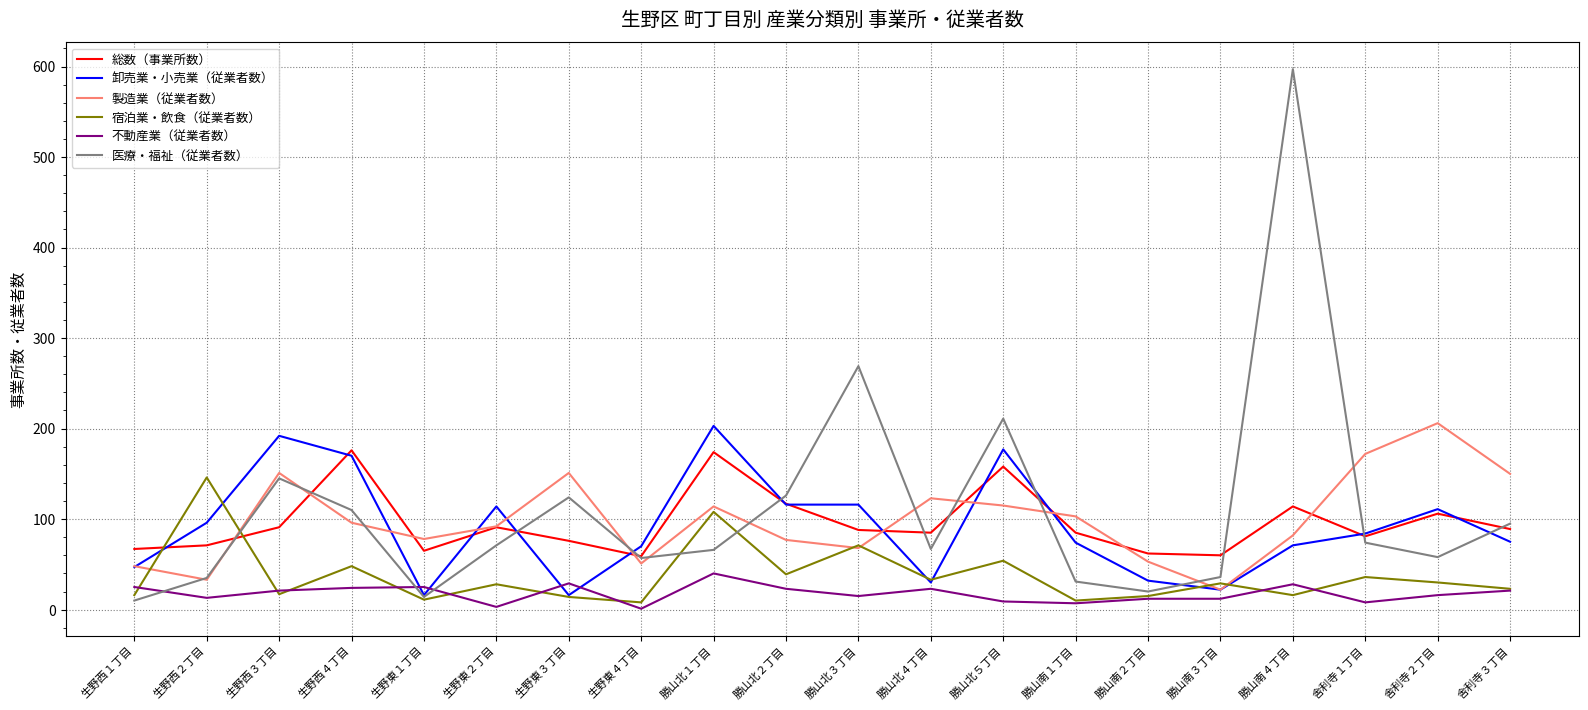

Which series has the largest total across all categories?

医療・福祉（従業者数）